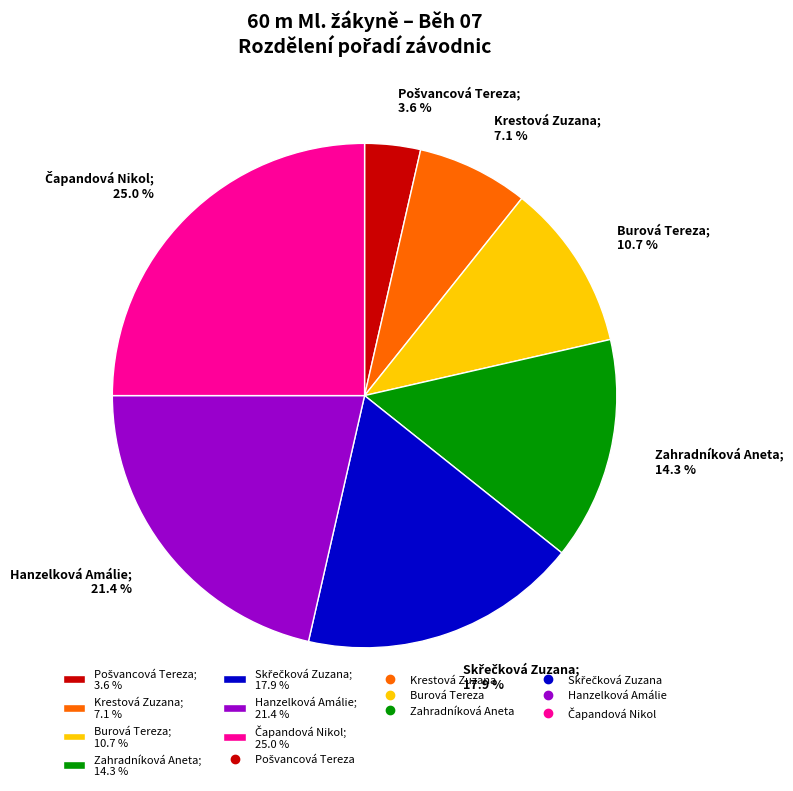

How many segments does this pie chart have?

7